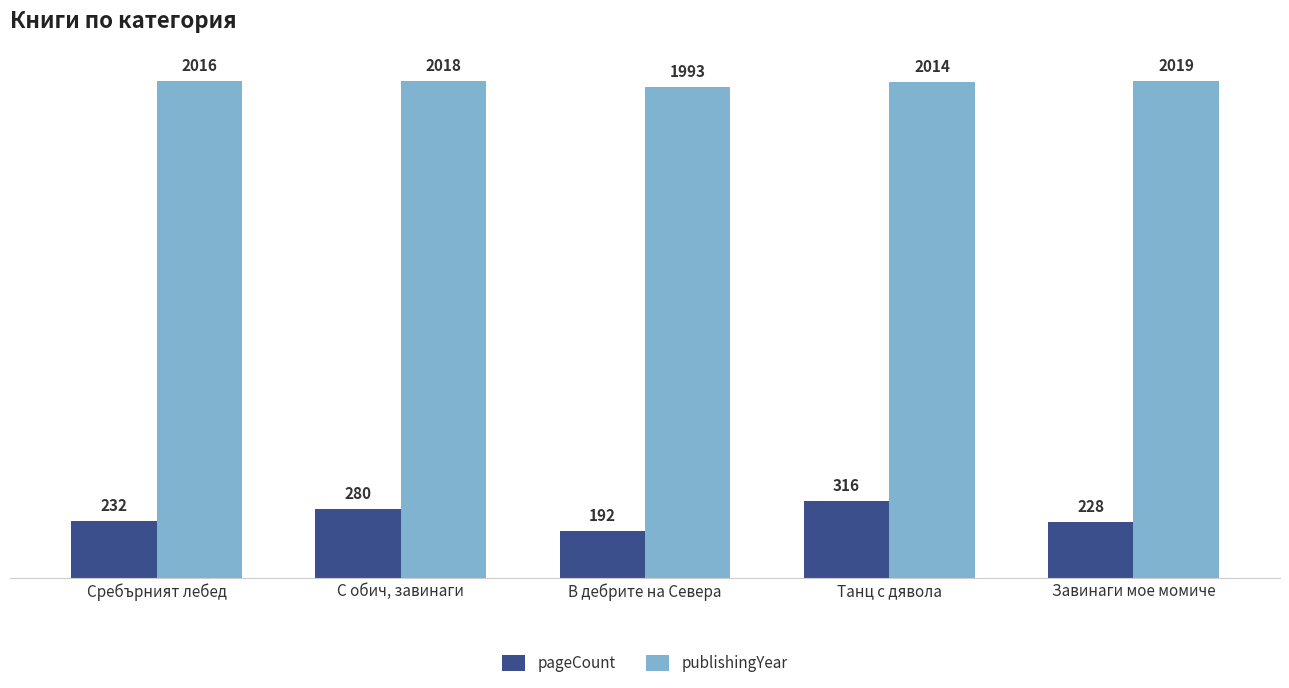

What is the sum of the publishingYear values at Завинаги мое момиче and В дебрите на Севера?

4012